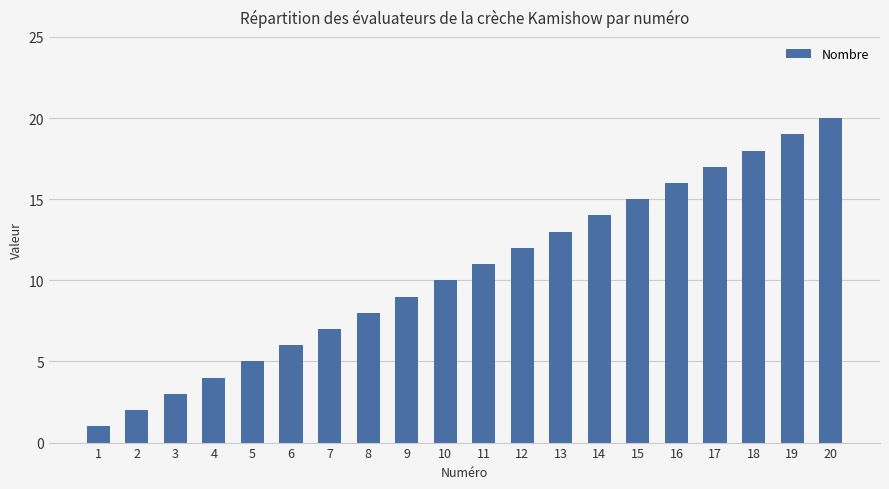

Reading left to right, extract all data points from this chart.

1=1	2=2	3=3	4=4	5=5	6=6	7=7	8=8	9=9	10=10	11=11	12=12	13=13	14=14	15=15	16=16	17=17	18=18	19=19	20=20